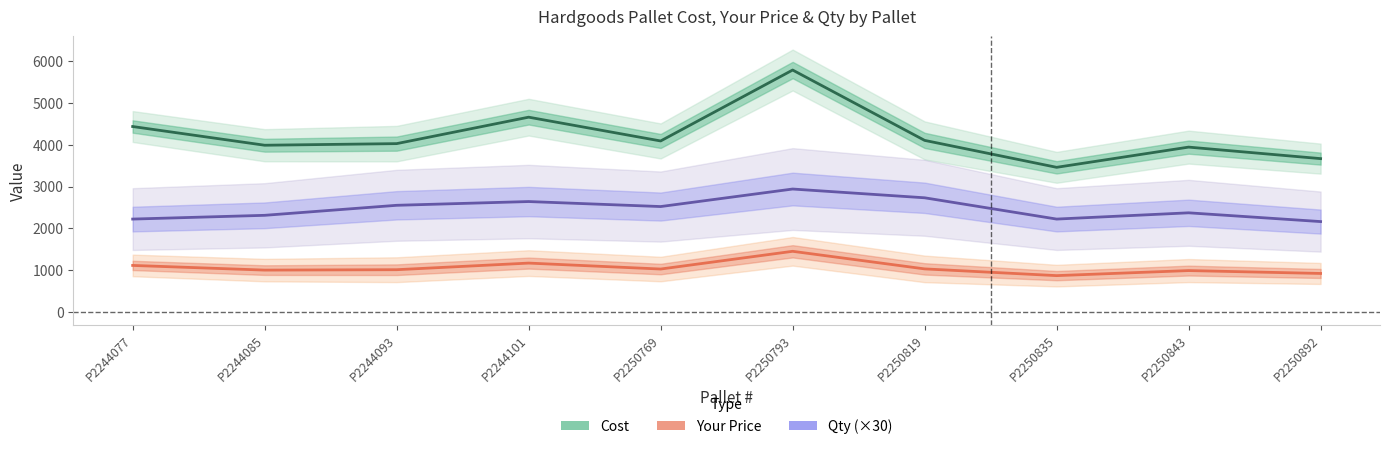

What is the difference between the second highest and minimum values in the Your Price series?

300.4